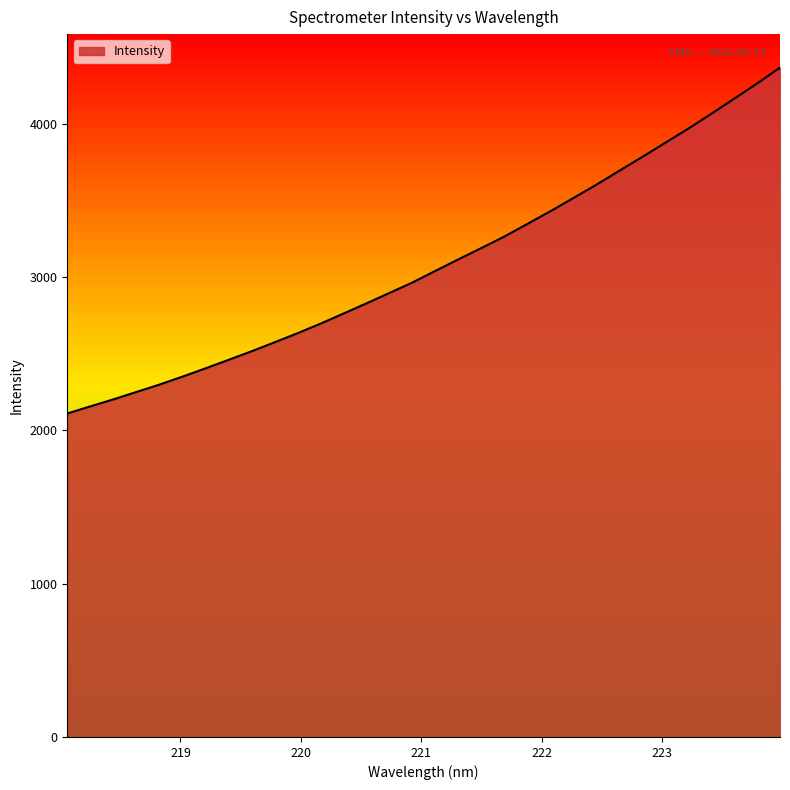

How many lines are shown in the chart?

1